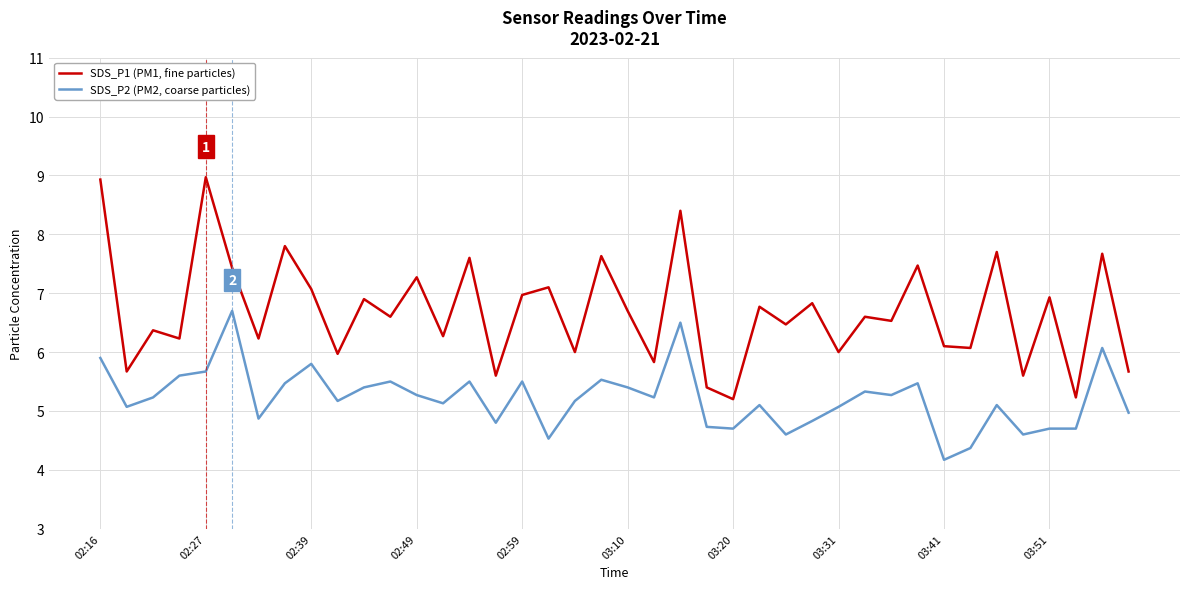

In SDS_P1 (PM1, fine particles), how many points are lower than both neighbors (excluding endpoints)?

16